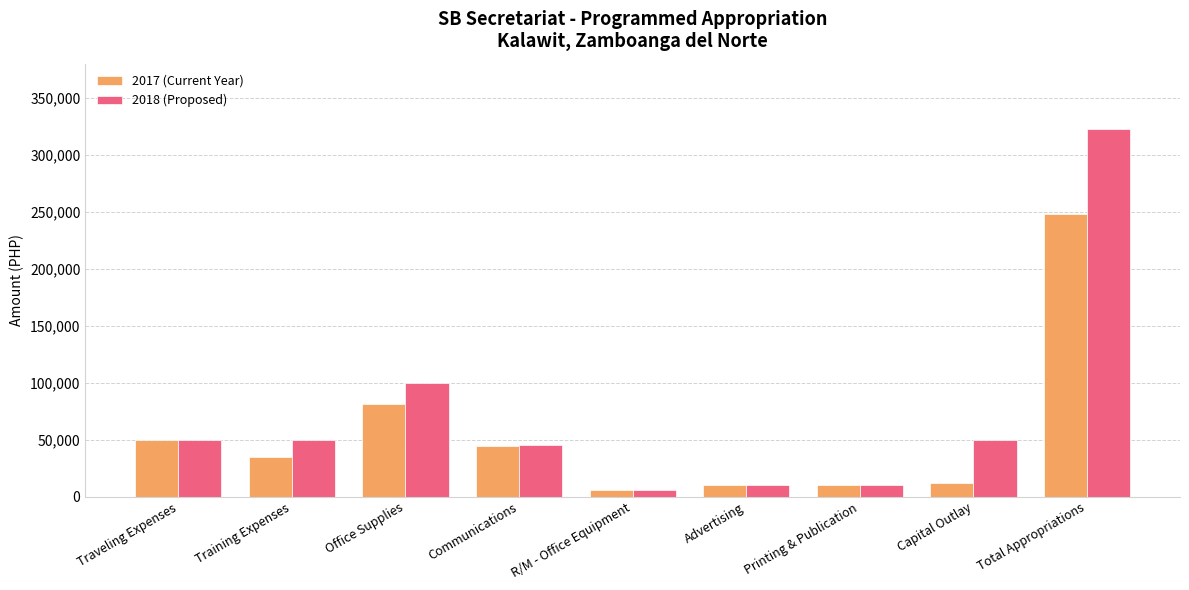

Is it true that 2018 (Proposed) equals 50000 at Capital Outlay?

True